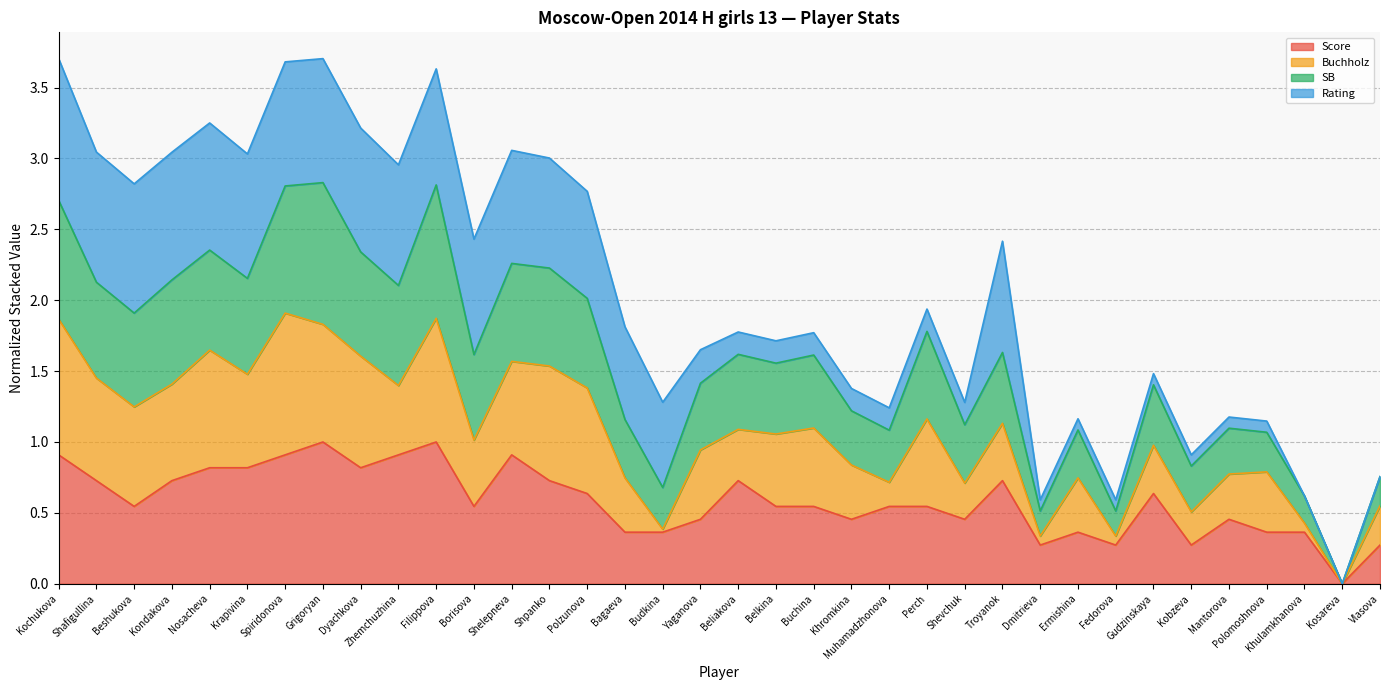

How many lines are shown in the chart?

4